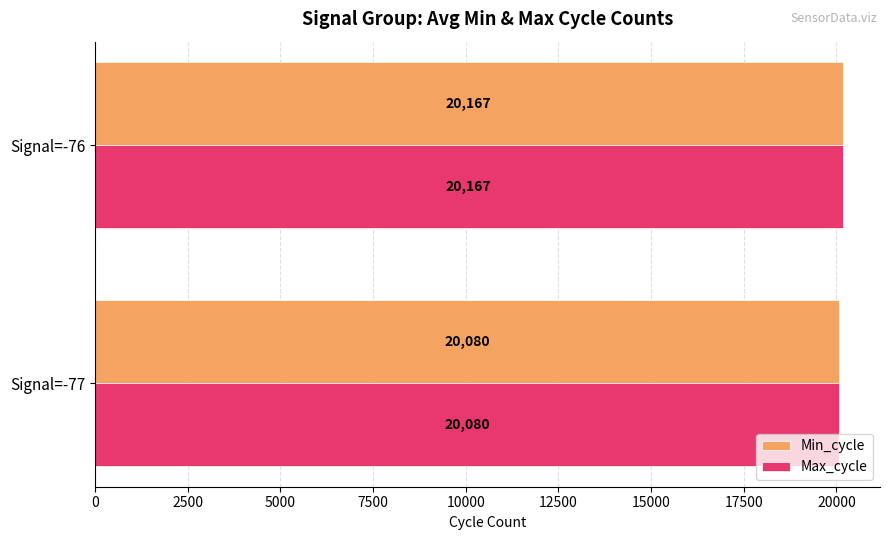

At which category is the sum across all series the highest?

Signal=-76